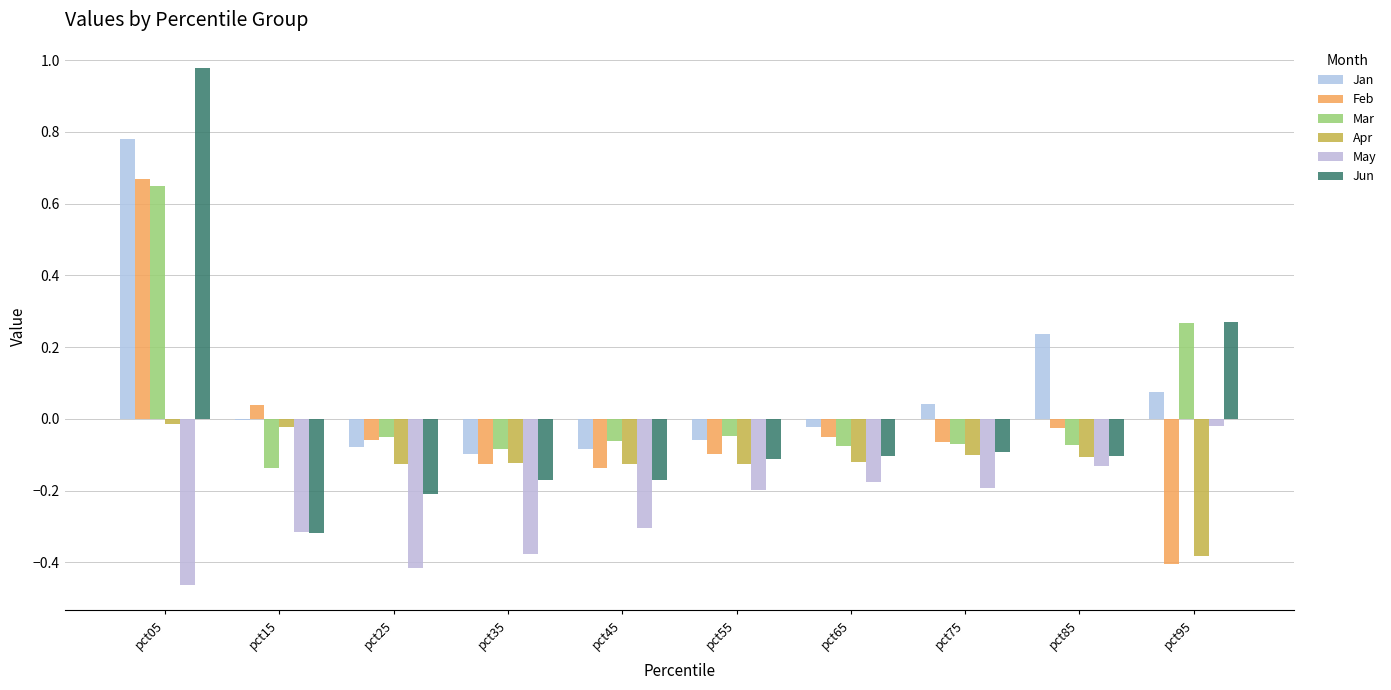

Are the bars grouped side by side (vs. stacked)?

Yes